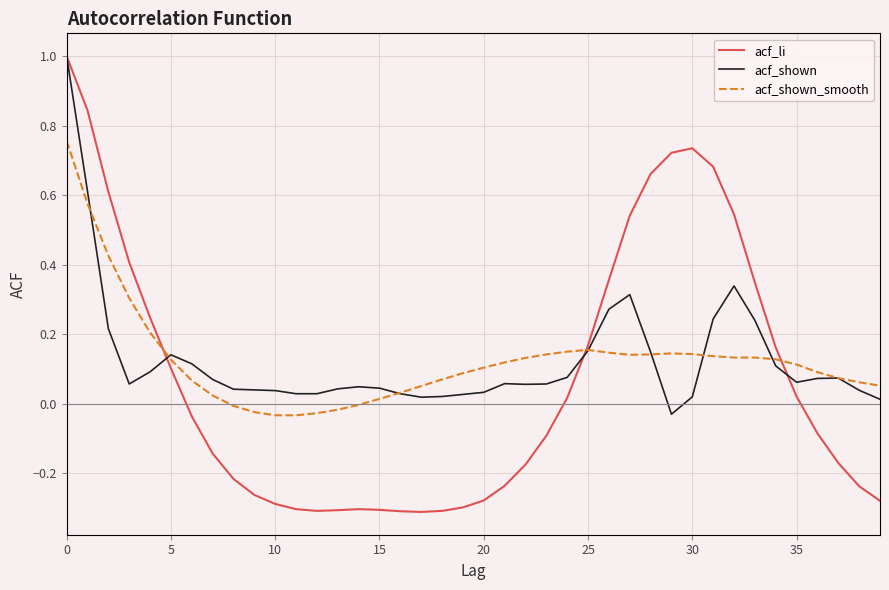

Which series has the largest range (max minus min)?

acf_li